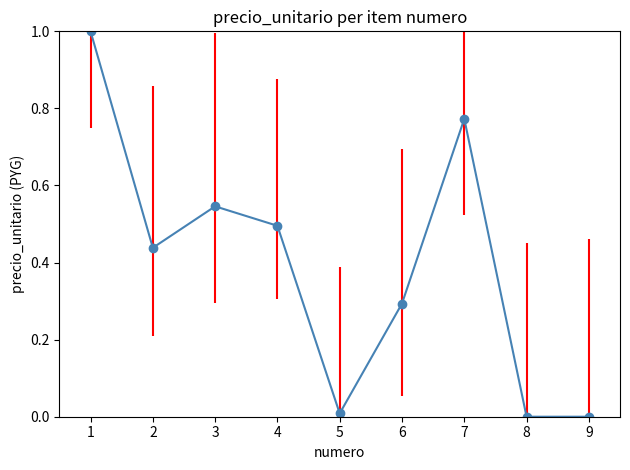

How many lines are shown in the chart?

1